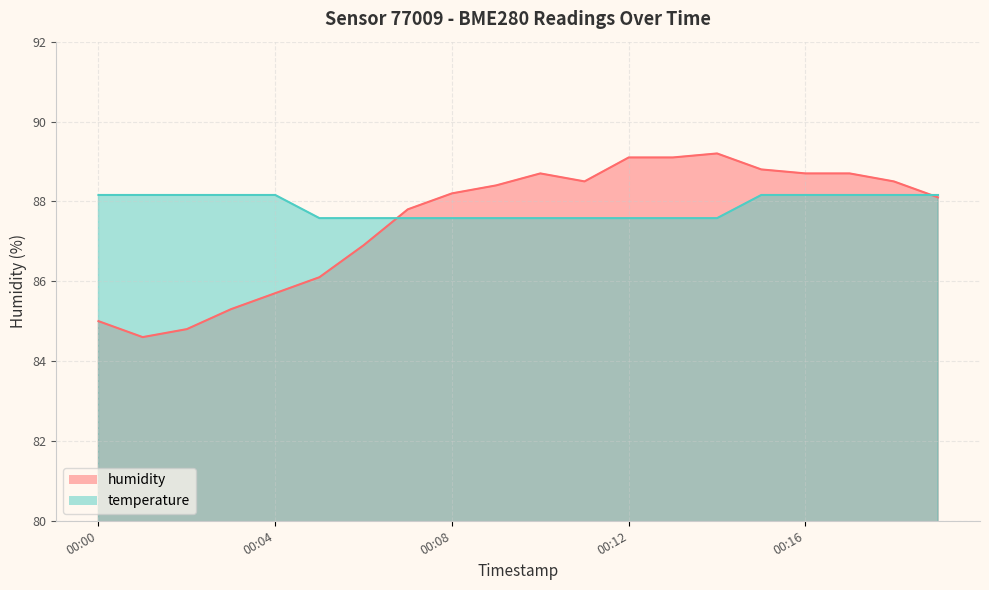

What value does the temperature series have at 00:01?

88.2